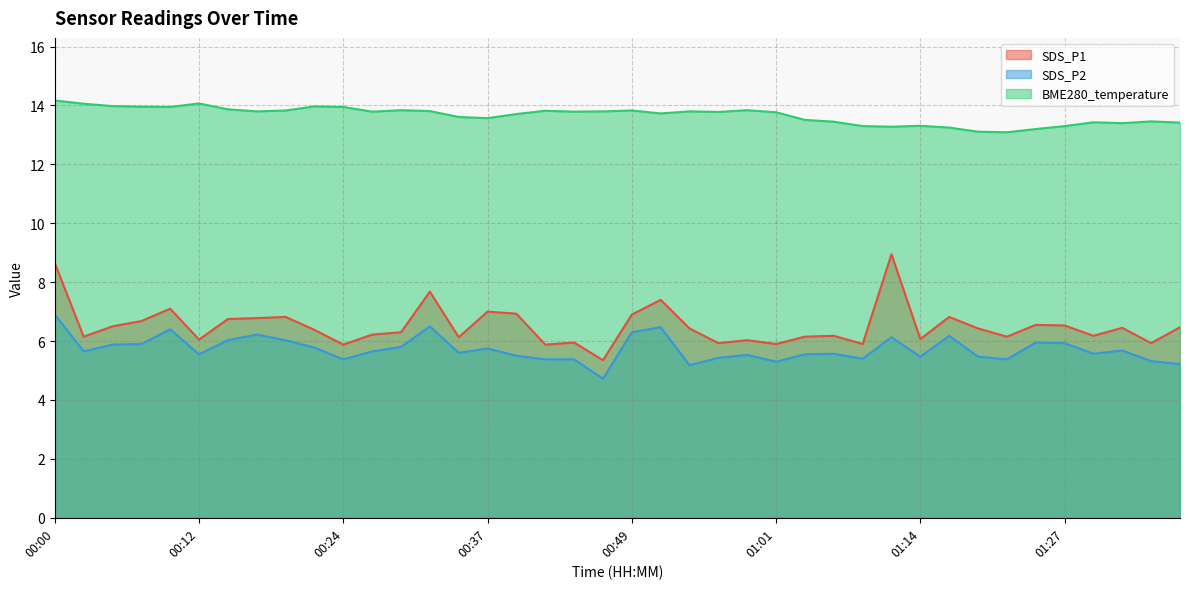

Reading left to right, list all the values displayed in this chart.

SDS_P1: 00:00=8.7	00:02=6.2	00:05=6.5	00:07=6.7	00:10=7.1	00:12=6.0	00:15=6.8	00:17=6.8	00:19=6.8	00:22=6.4	00:24=5.9	00:27=6.2	00:29=6.3	00:32=7.7	00:34=6.1	00:37=7.0	00:39=6.9	00:41=5.9	00:44=6.0	00:46=5.3	00:49=6.9	00:51=7.4	00:54=6.4	00:56=5.9	00:59=6.0	01:01=5.9	01:04=6.2	01:06=6.2	01:09=5.9	01:11=8.9	01:14=6.1	01:16=6.8	01:19=6.4	01:22=6.2	01:24=6.5	01:27=6.5	01:29=6.2	01:32=6.5	01:34=5.9	01:37=6.5
SDS_P2: 00:00=6.9	00:02=5.7	00:05=5.9	00:07=5.9	00:10=6.4	00:12=5.5	00:15=6.0	00:17=6.2	00:19=6.0	00:22=5.8	00:24=5.4	00:27=5.7	00:29=5.8	00:32=6.5	00:34=5.6	00:37=5.8	00:39=5.5	00:41=5.4	00:44=5.4	00:46=4.7	00:49=6.3	00:51=6.5	00:54=5.2	00:56=5.4	00:59=5.5	01:01=5.3	01:04=5.5	01:06=5.6	01:09=5.4	01:11=6.1	01:14=5.5	01:16=6.2	01:19=5.5	01:22=5.4	01:24=6.0	01:27=5.9	01:29=5.6	01:32=5.7	01:34=5.3	01:37=5.2
BME280_temperature: 00:00=14.2	00:02=14.1	00:05=14.0	00:07=14.0	00:10=13.9	00:12=14.1	00:15=13.9	00:17=13.8	00:19=13.8	00:22=14.0	00:24=13.9	00:27=13.8	00:29=13.8	00:32=13.8	00:34=13.6	00:37=13.6	00:39=13.7	00:41=13.8	00:44=13.8	00:46=13.8	00:49=13.8	00:51=13.7	00:54=13.8	00:56=13.8	00:59=13.8	01:01=13.8	01:04=13.5	01:06=13.4	01:09=13.3	01:11=13.3	01:14=13.3	01:16=13.2	01:19=13.1	01:22=13.1	01:24=13.2	01:27=13.3	01:29=13.4	01:32=13.4	01:34=13.5	01:37=13.4